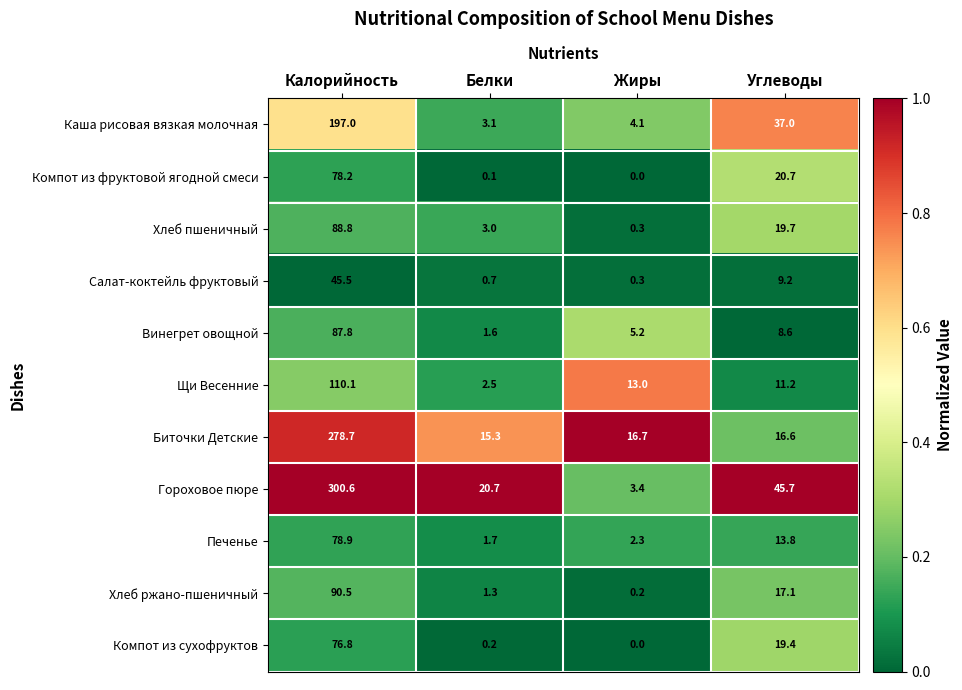

Rank the series at Калорийность from lowest to highest value.

Салат-коктейль фруктовый, Компот из сухофруктов, Компот из фруктовой ягодной смеси, Печенье, Винегрет овощной, Хлеб пшеничный, Хлеб ржано-пшеничный, Щи Весенние, Каша рисовая вязкая молочная, Биточки Детские, Гороховое пюре